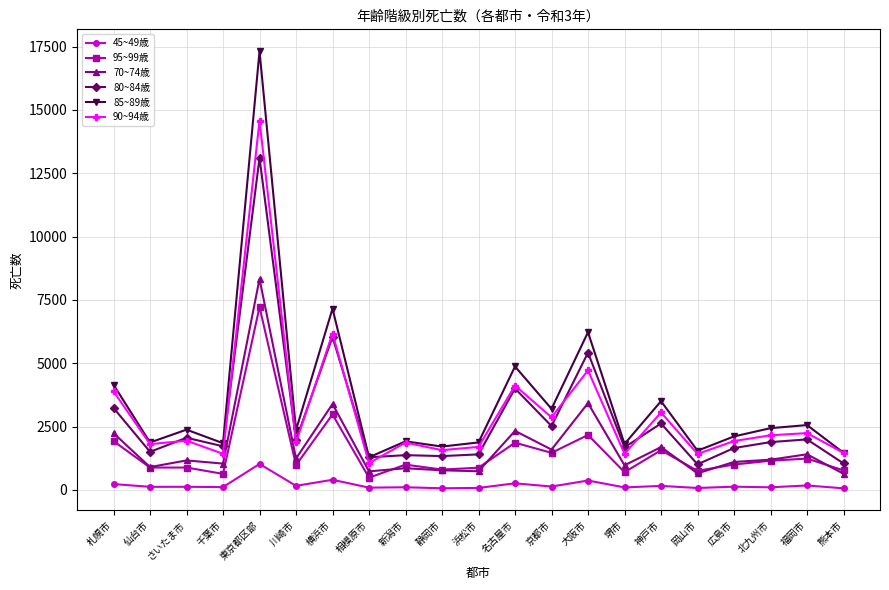

What is the minimum value shown in the chart?

65